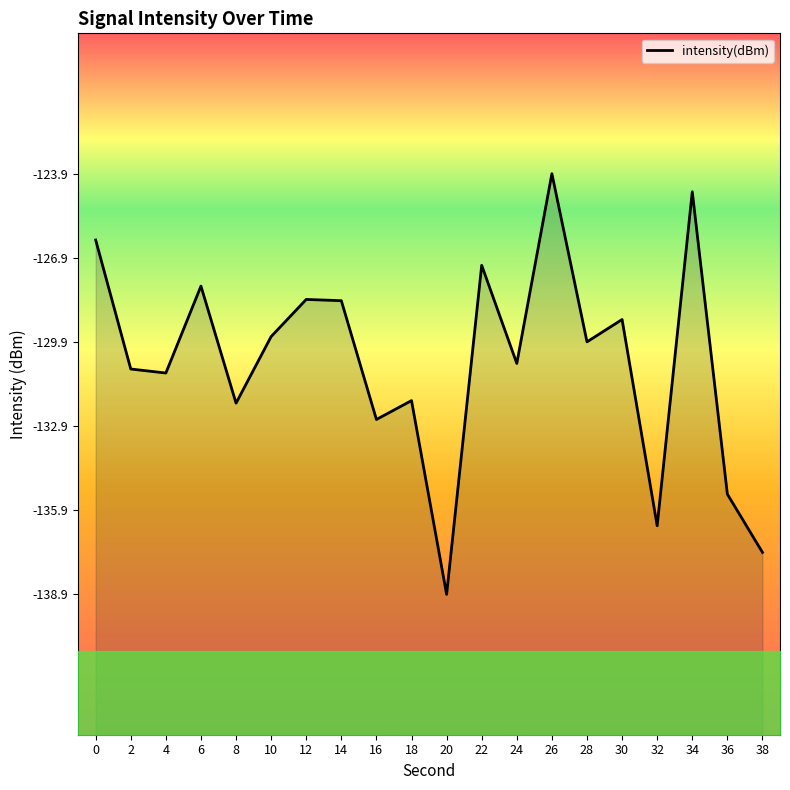

List the labels in order of value, largest first.

26, 34, 0, 22, 6, 12, 14, 30, 10, 28, 24, 2, 4, 18, 8, 16, 36, 32, 38, 20